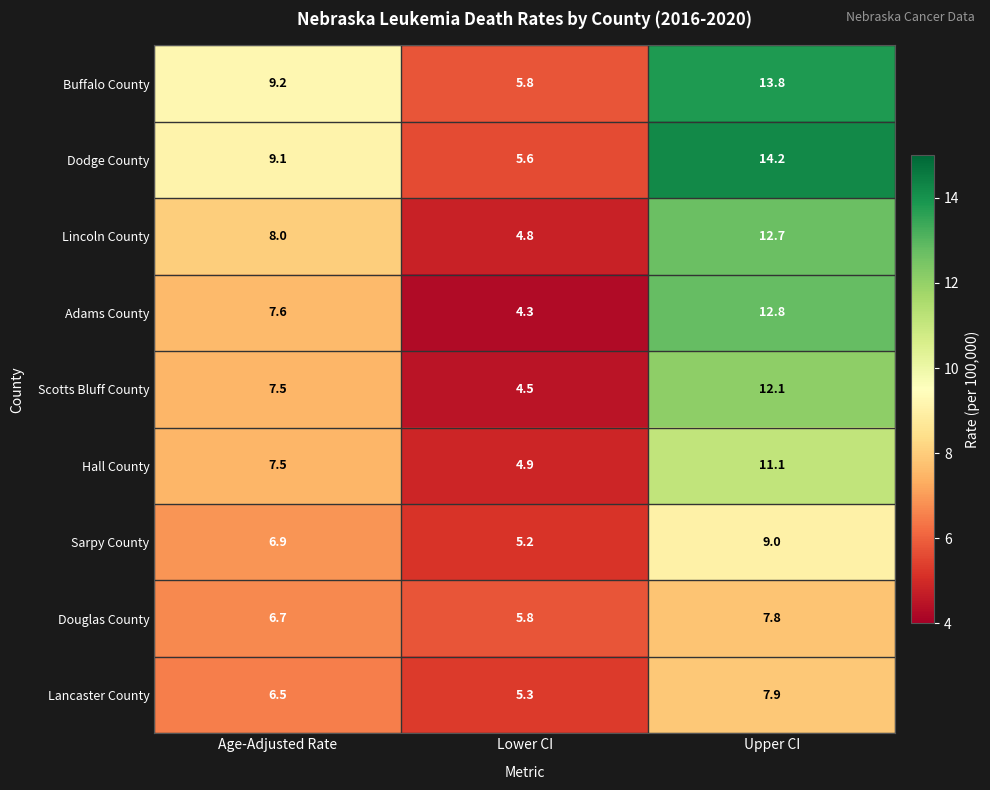

How many data points does each series have?

3